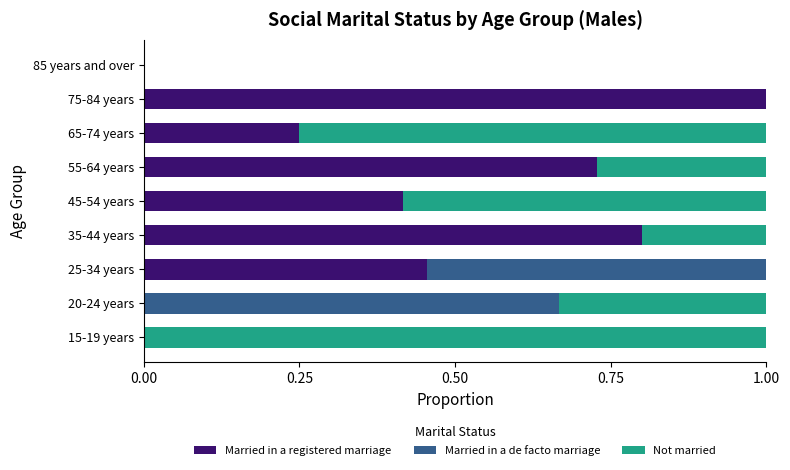

What is the highest value of the Married in a registered marriage series?

1.0